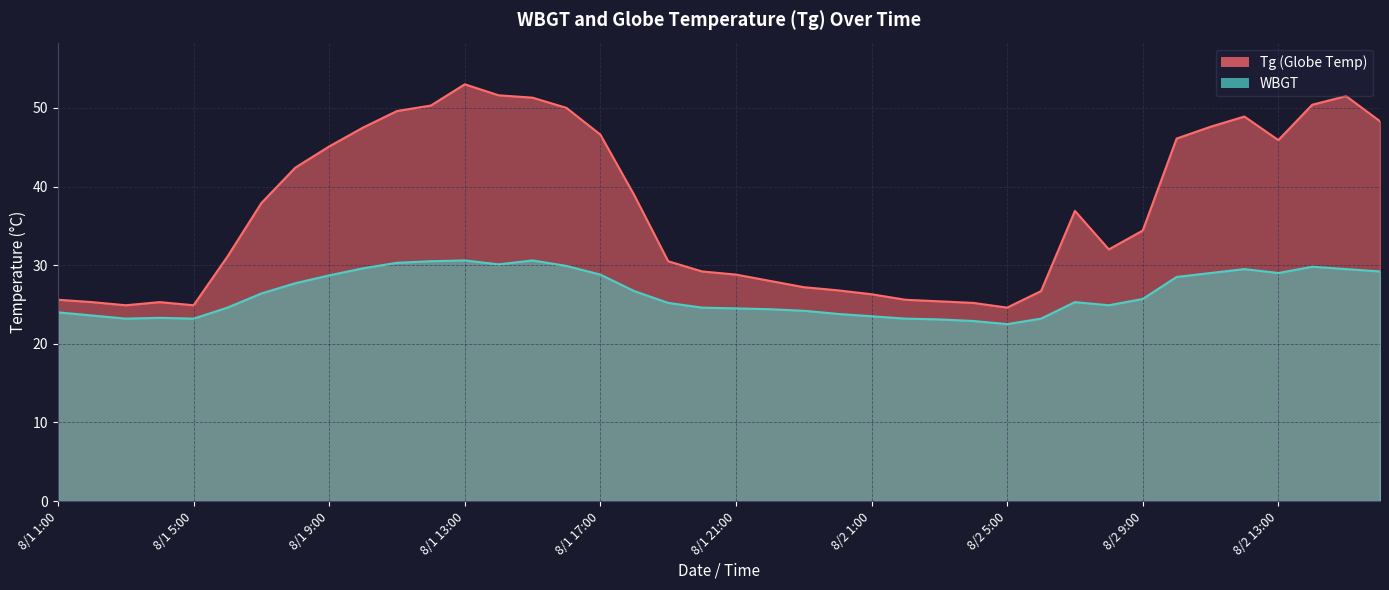

How many values in the Tg series are below 36?

20